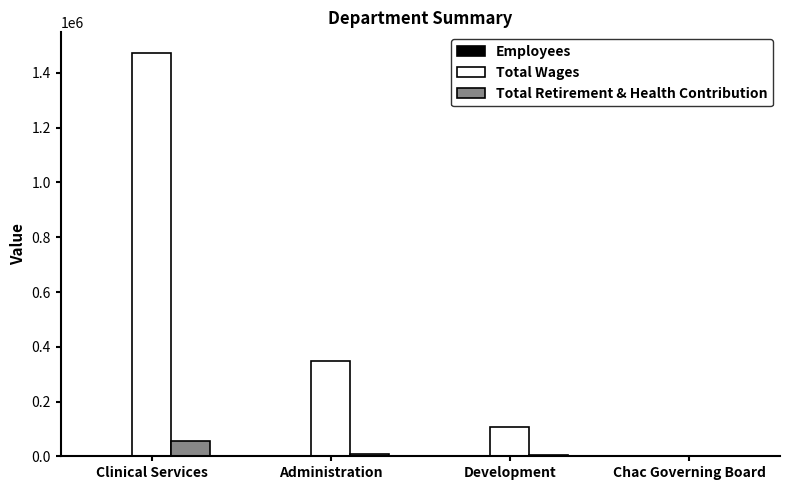

Is it true that Total Retirement & Health Contribution equals 0 at Chac Governing Board?

True